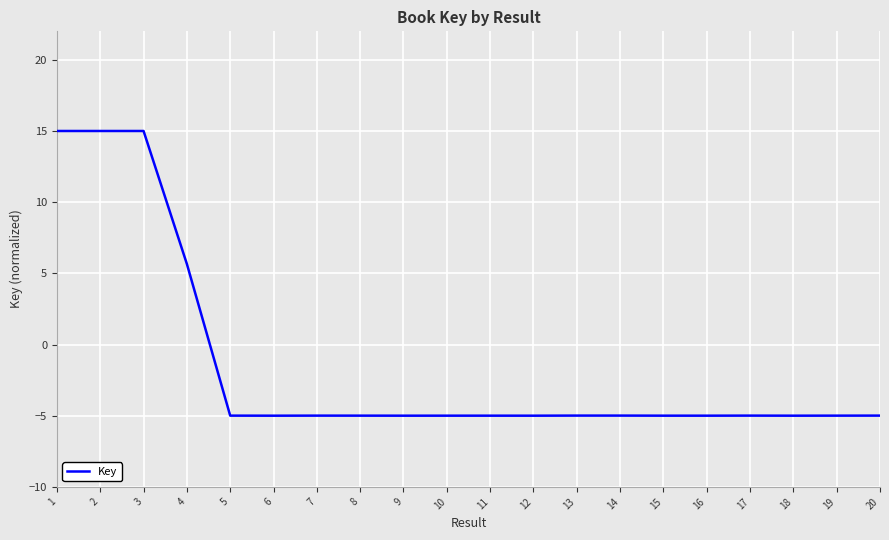

Reading right to left, what are all the values shown in this chart?

20=-5.0	19=-5.0	18=-5.0	17=-5.0	16=-5.0	15=-5.0	14=-5.0	13=-5.0	12=-5.0	11=-5.0	10=-5.0	9=-5.0	8=-5.0	7=-5.0	6=-5.0	5=-5.0	4=5.7	3=15.0	2=15.0	1=15.0